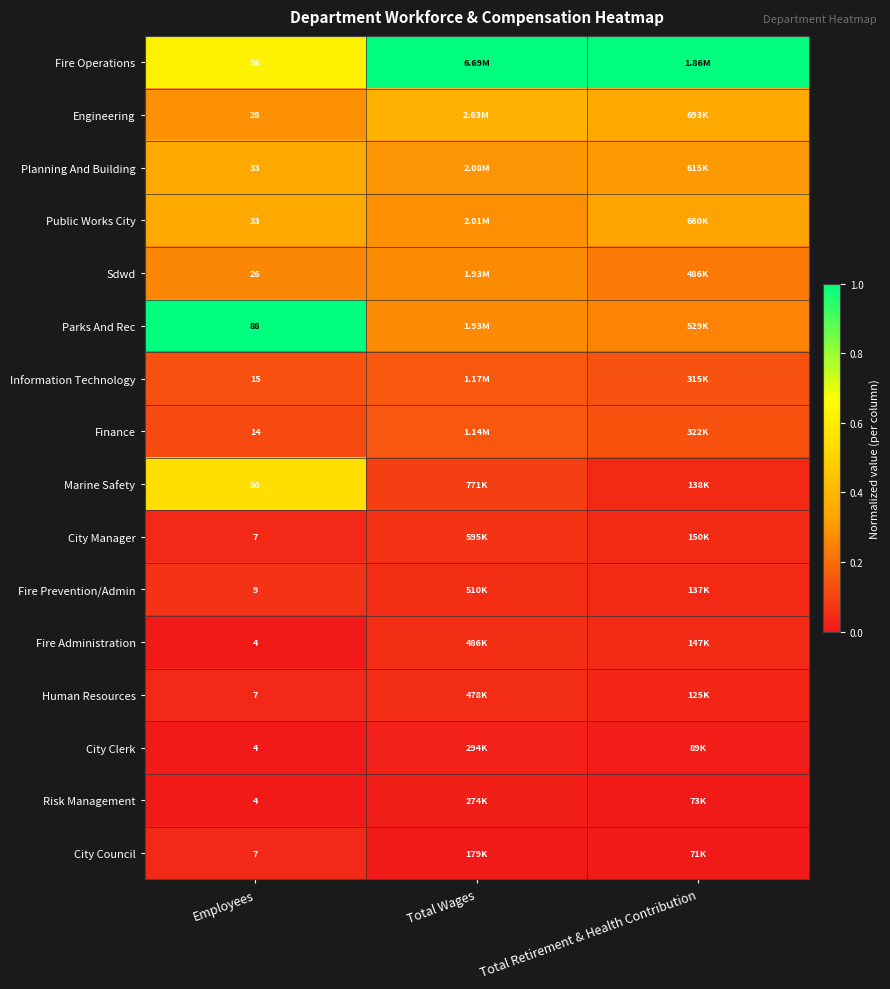

Between Total Retirement & Health Contribution and Total Wages, which is larger?

Total Wages